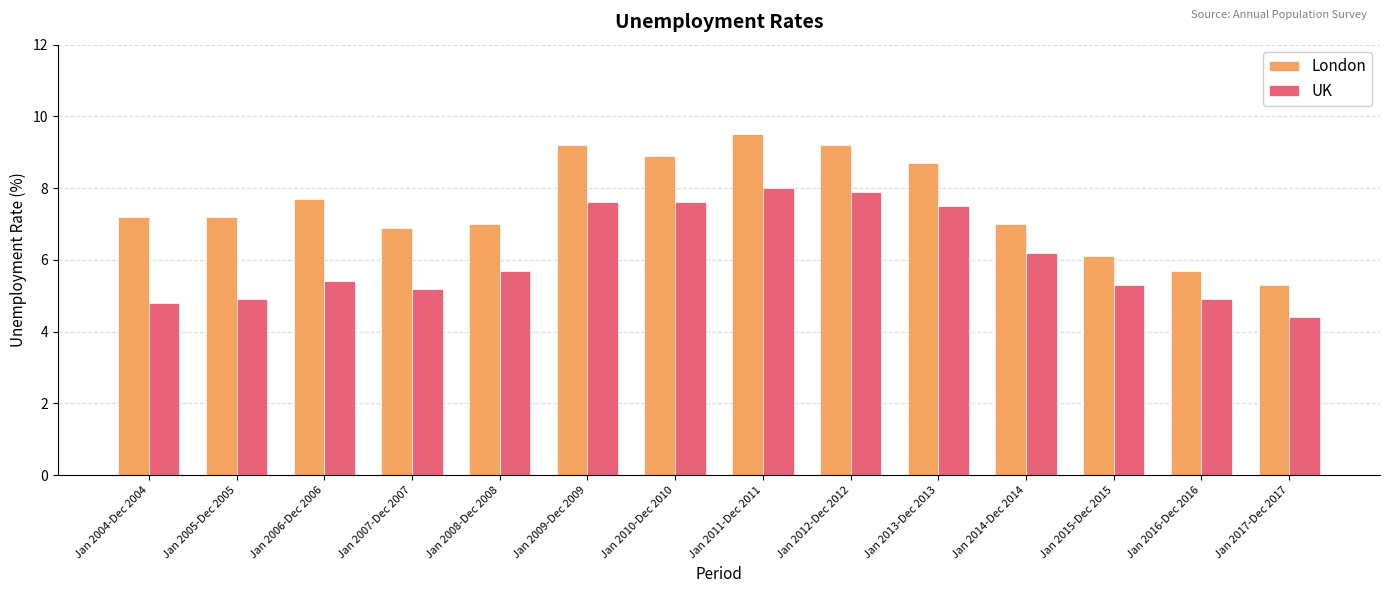

What is the smallest value displayed?

4.4